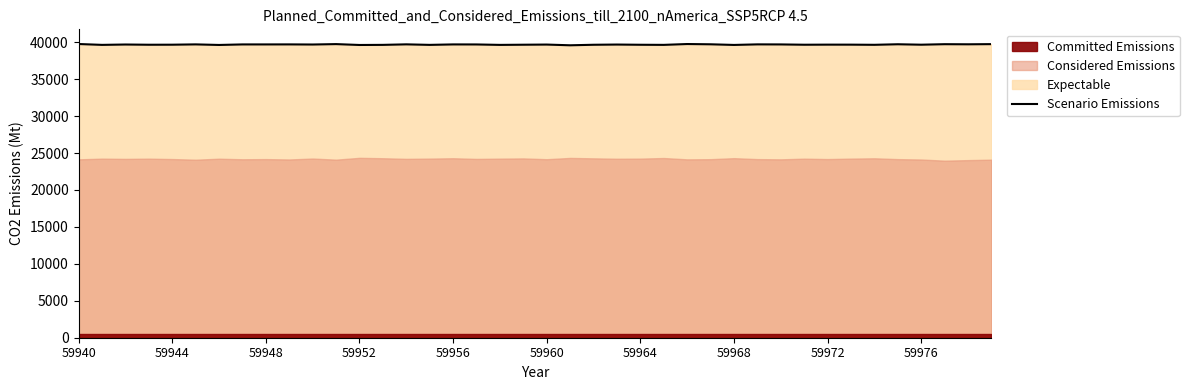

At which category does the chart reach its minimum across all series?

21